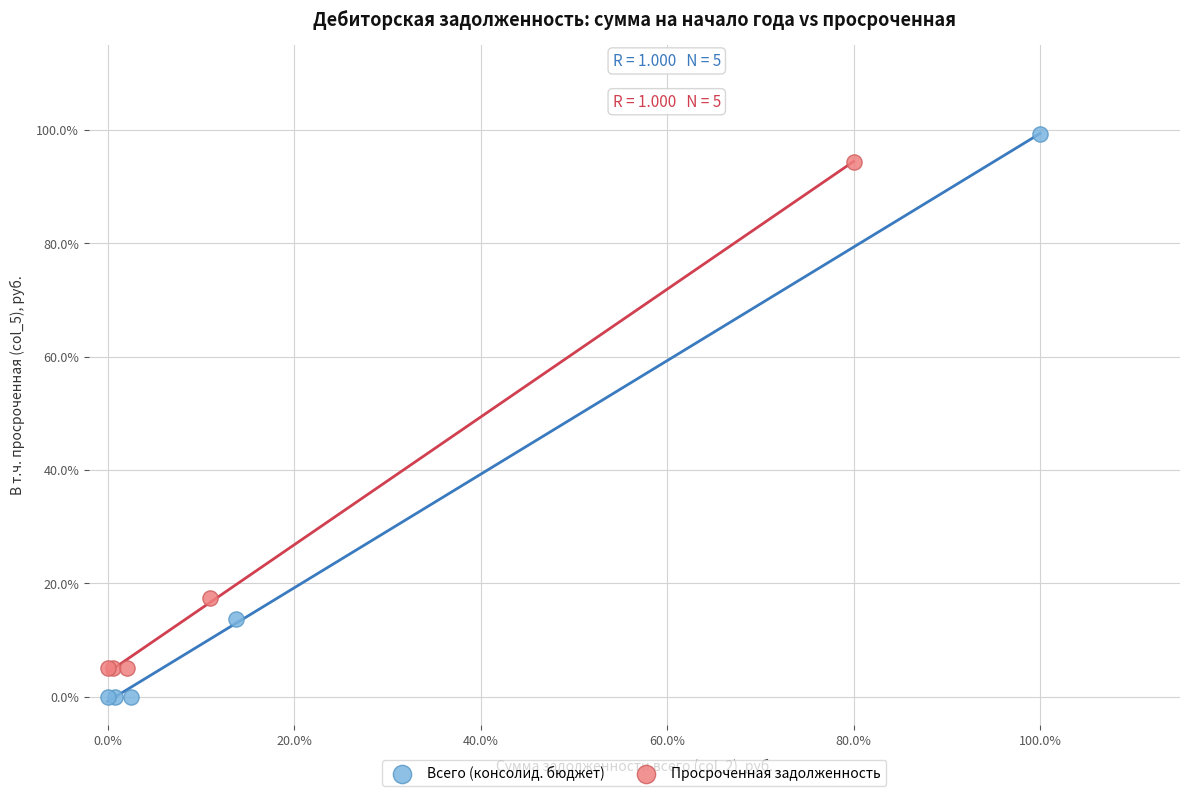

Which series reaches the minimum Y coordinate?

Всего (консолид. бюджет)